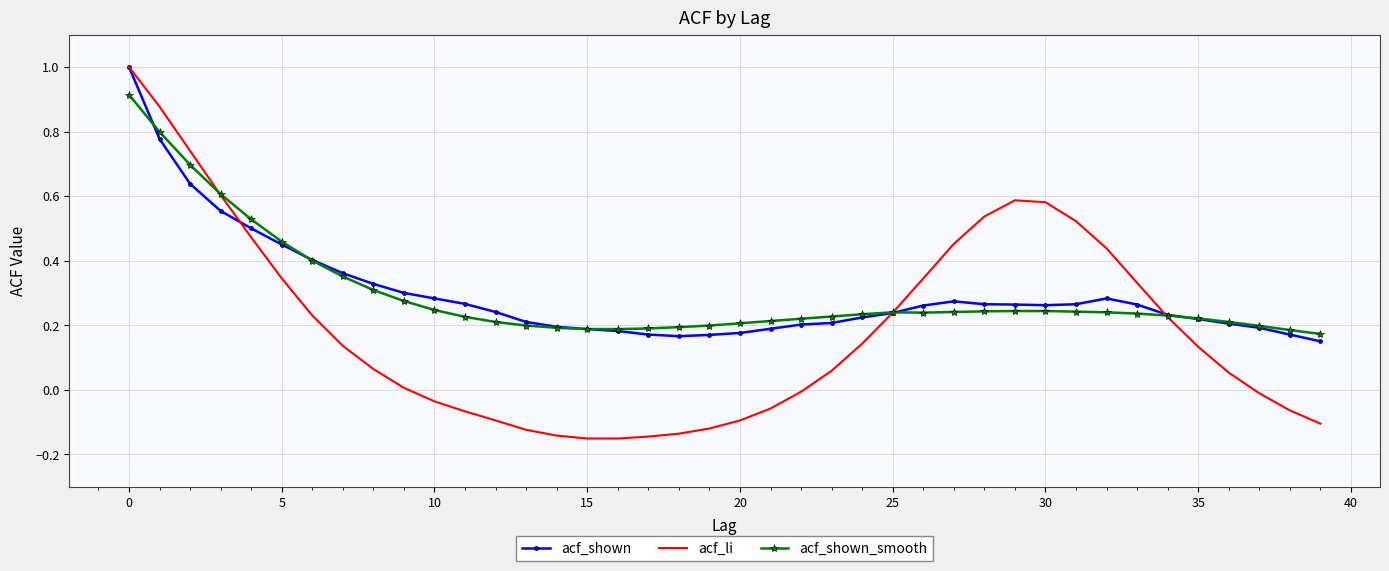

What is the maximum value for acf_li?

1.0